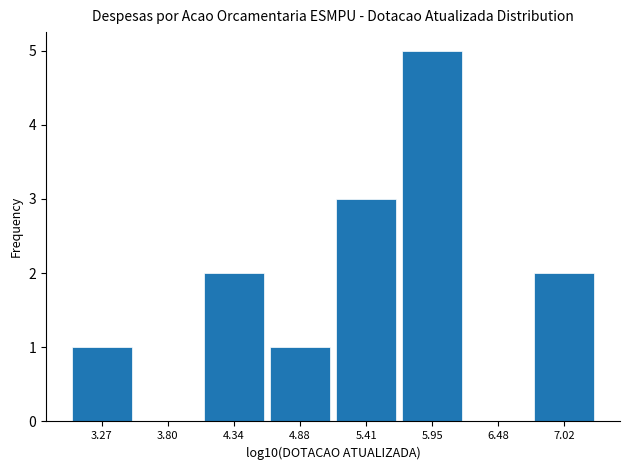

How tall is the bar that spans 5.7 to 6.2 on the x-axis? Neither the bar edges nor the heights are printed on the chart, so give them approximately, as read against the axes.

5